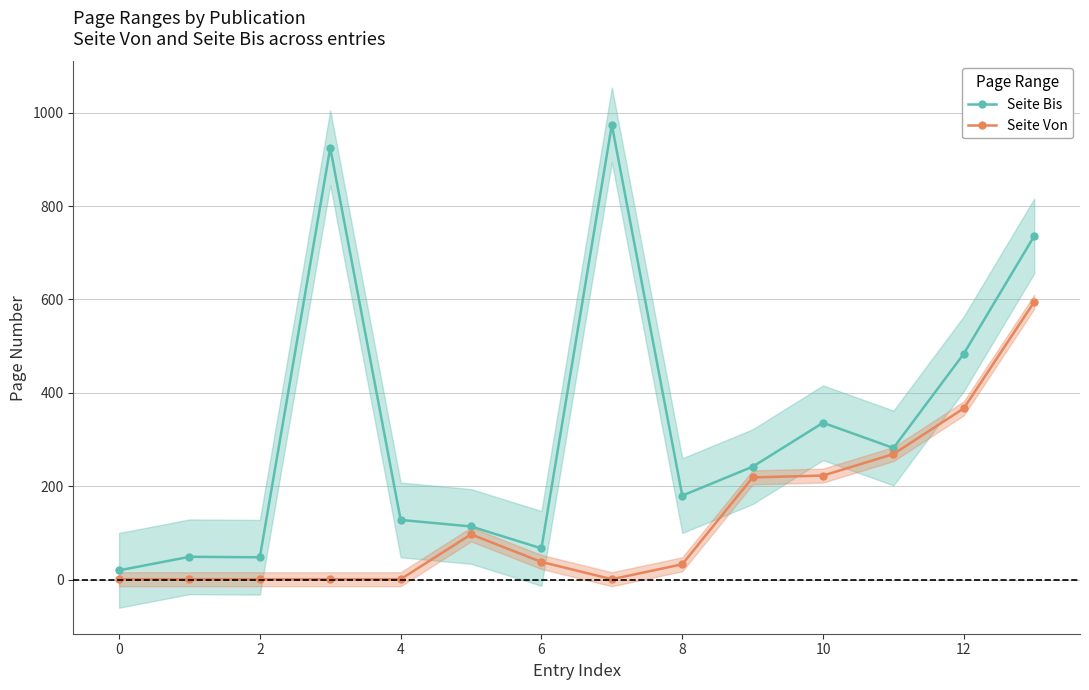

At how many categories does at least one series exceed 932?

1